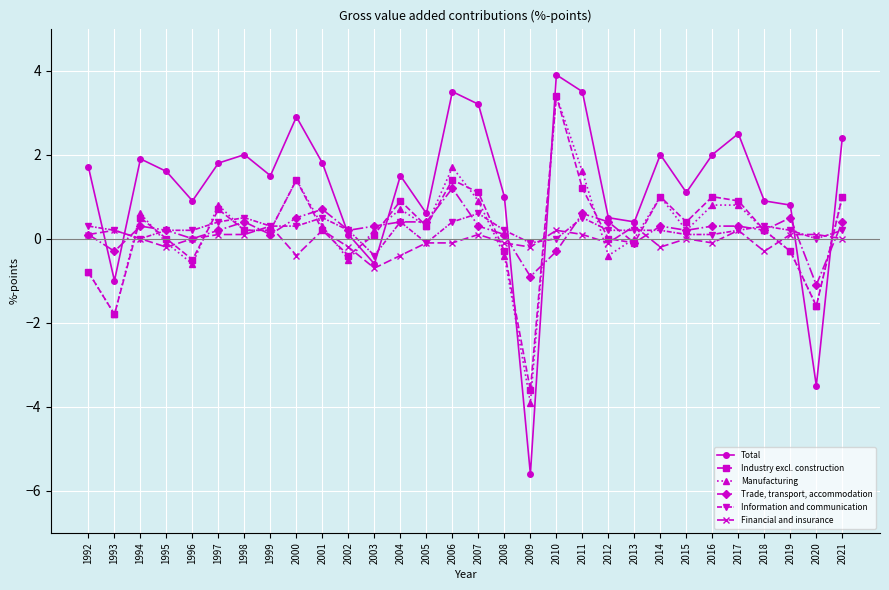

The value of Information and communication at 2021 is 0.2. True or false?

True